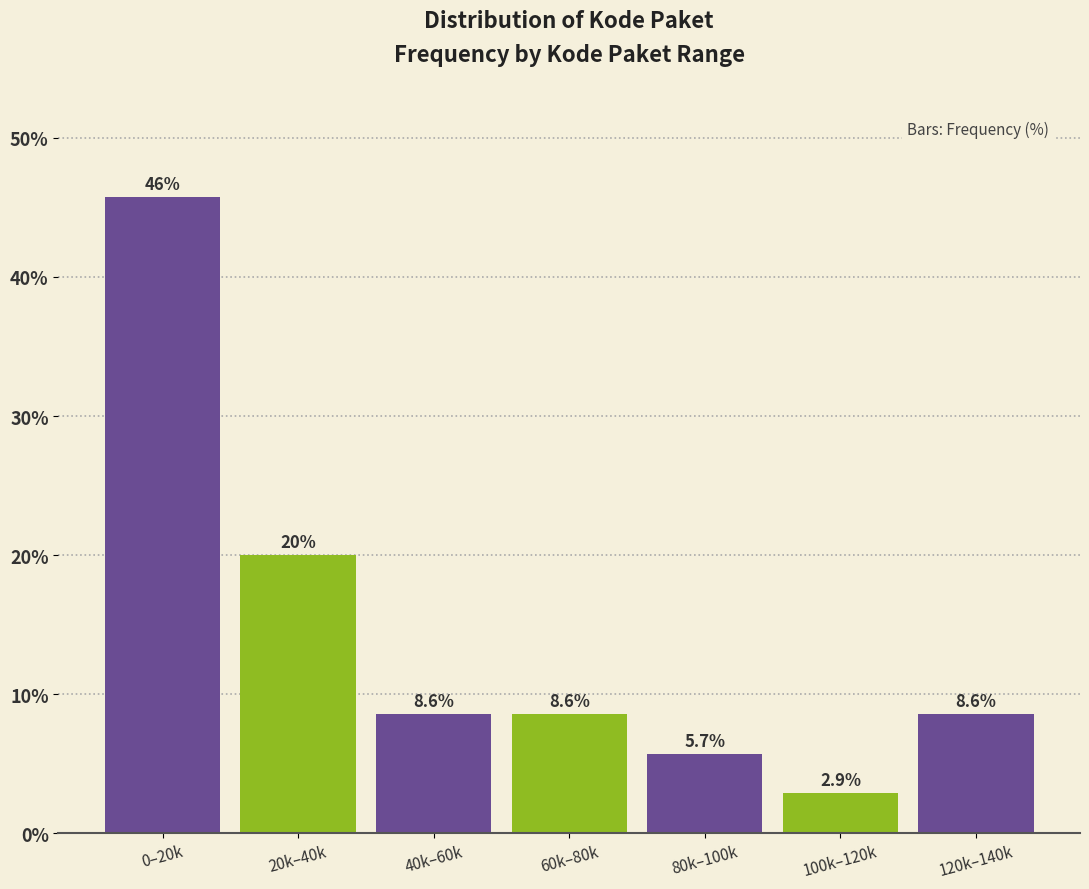

Reading left to right, list all the values displayed in this chart.

45.7	20.0	8.6	8.6	5.7	2.9	8.6